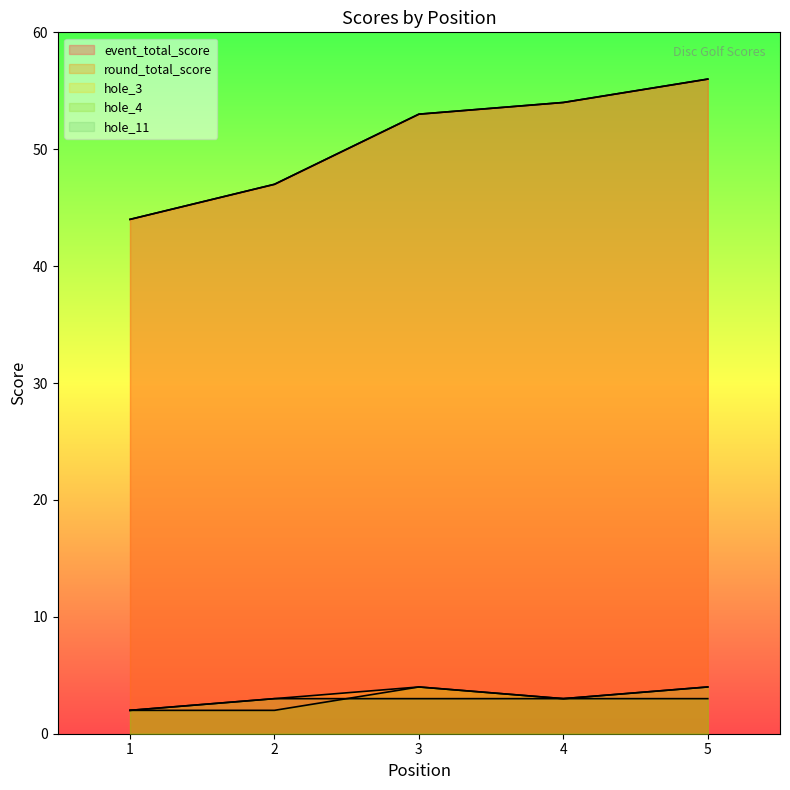

Reading right to left, extract all data points from this chart.

event_total_score: 56	54	53	47	44
round_total_score: 56	54	53	47	44
hole_3: 4	3	4	3	2
hole_4: 3	3	4	2	2
hole_11: 4	3	3	3	2